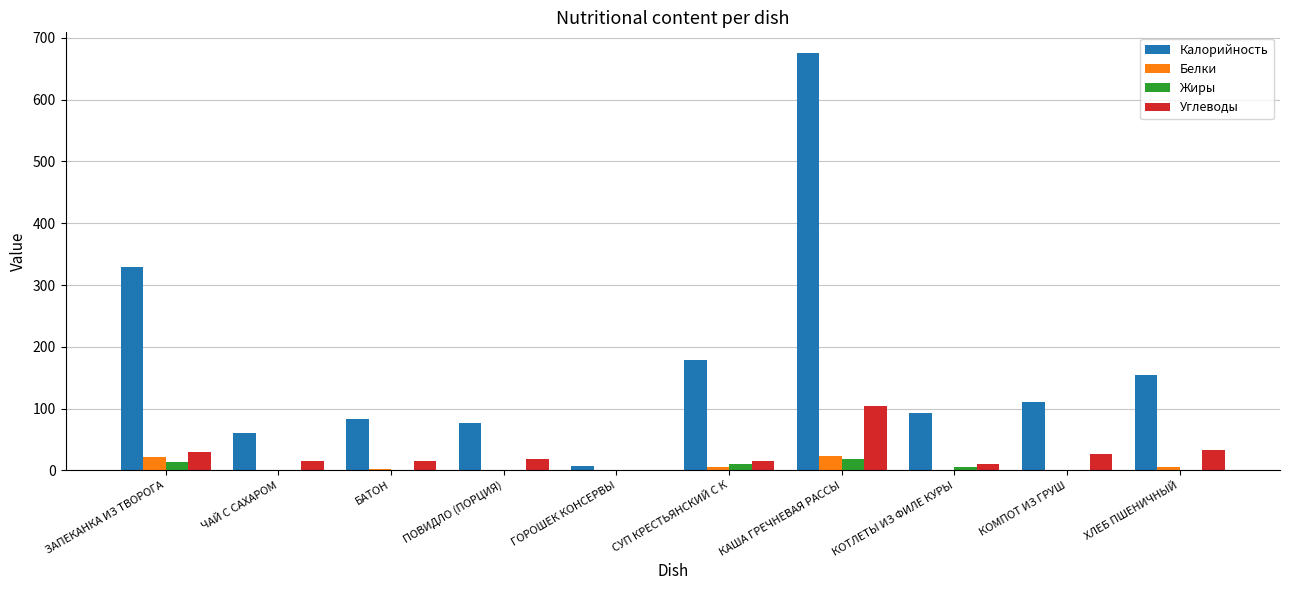

What is the spread (max minus min) of values at ПОВИДЛО (ПОРЦИЯ)?

77.3